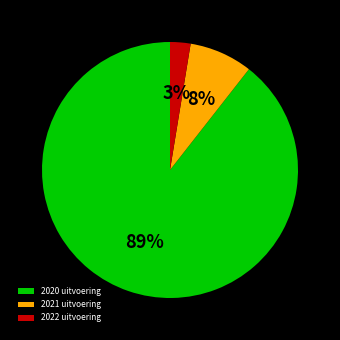

True or false: 2022 uitvoering accounts for 3% of the total.

True